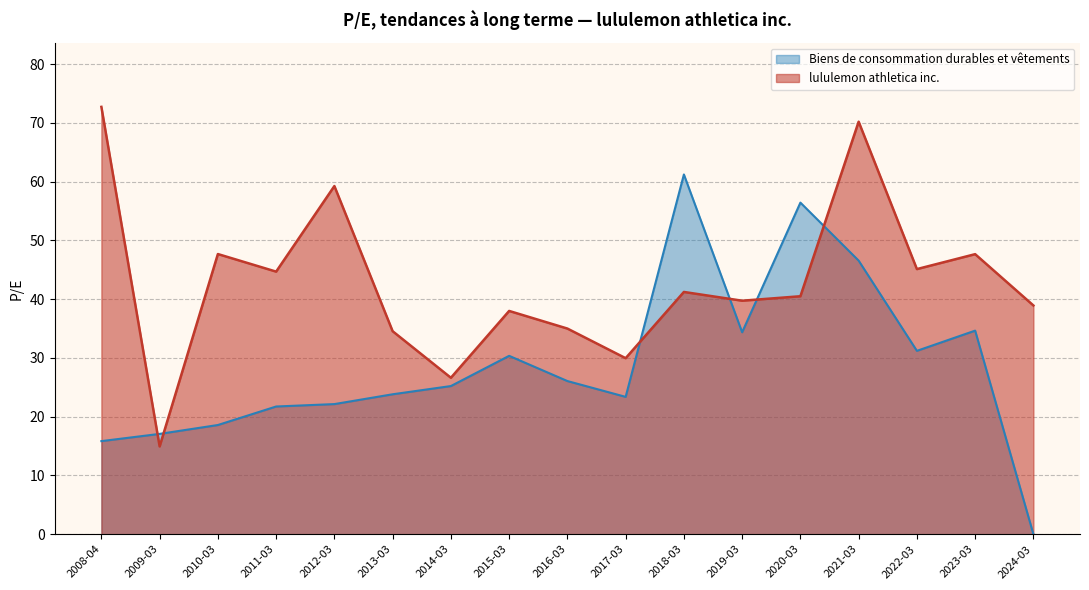

True or false: lululemon athletica inc. and Biens de consommation durables et vêtements cross at least once.

True